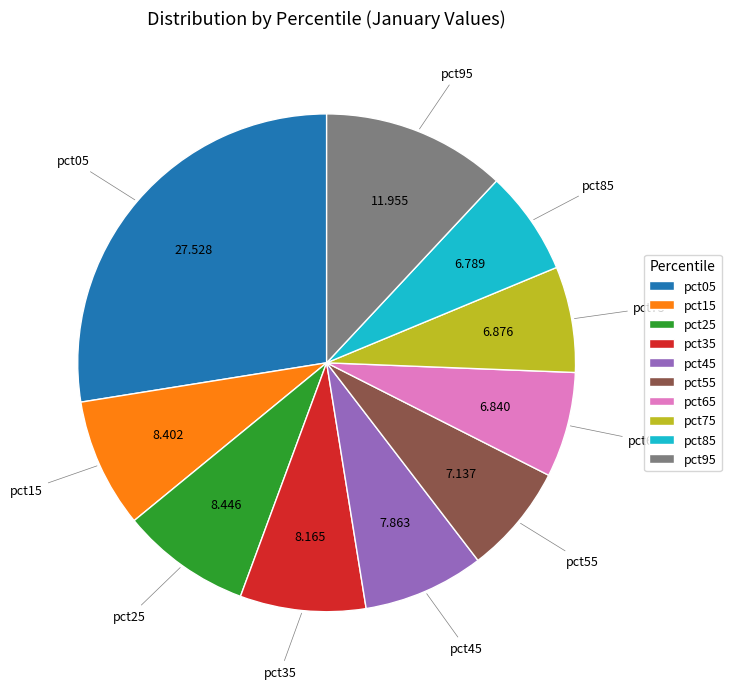

Is there any slice that represents more than half of the pie?

No